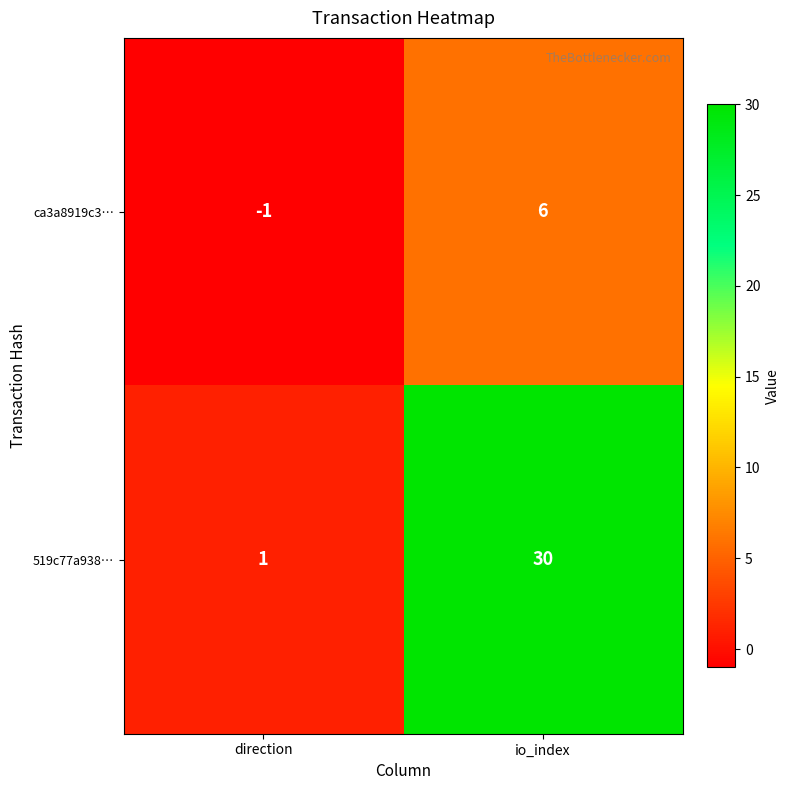

What value does the 519c77a938… series have at io_index?

30